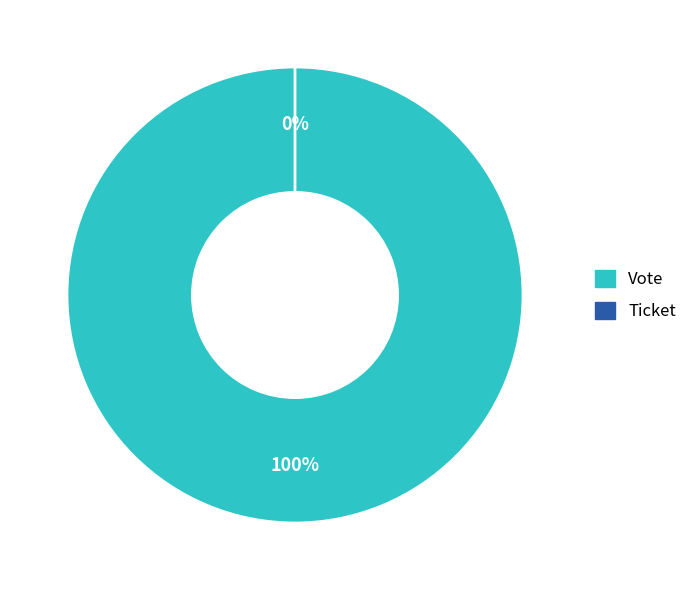

To the nearest percent, what portion does Vote represent?

100%